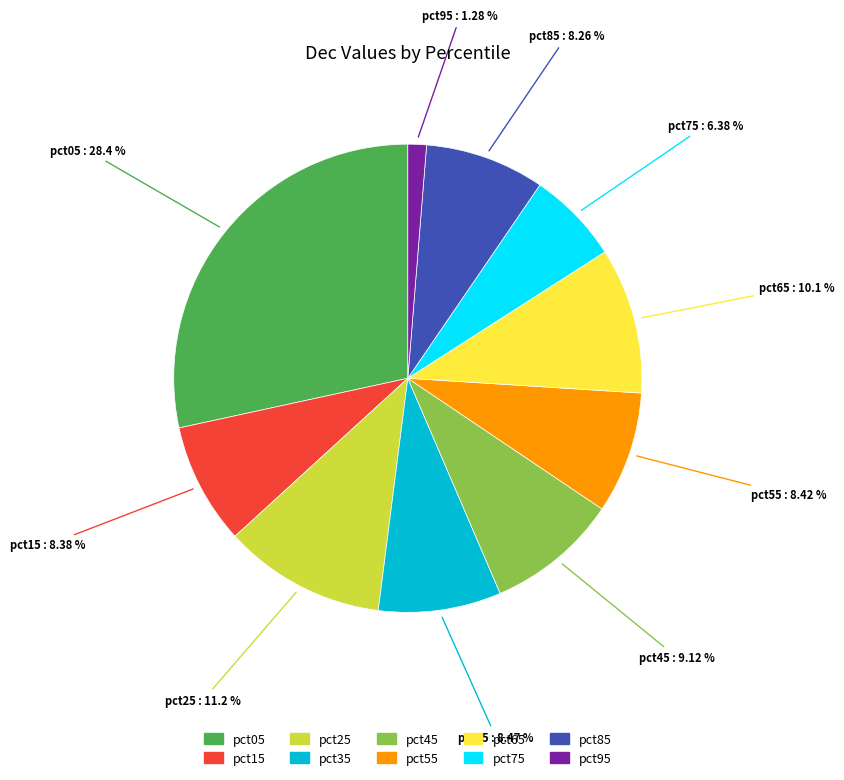

Does any single category account for the majority?

No